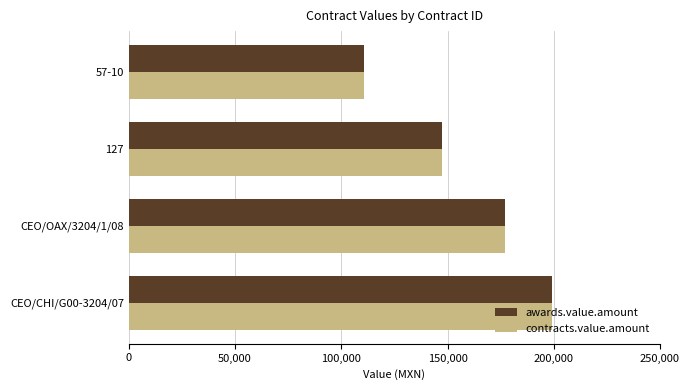

What is the sum of all contracts.value.amount values?

634566.6